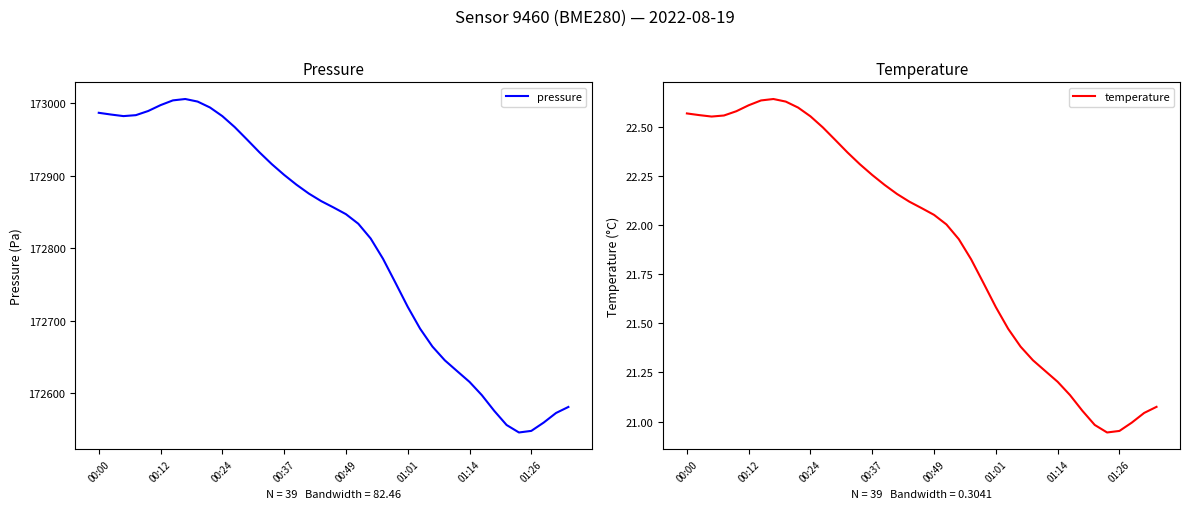

Where is pressure nearest to the value 172775?

23